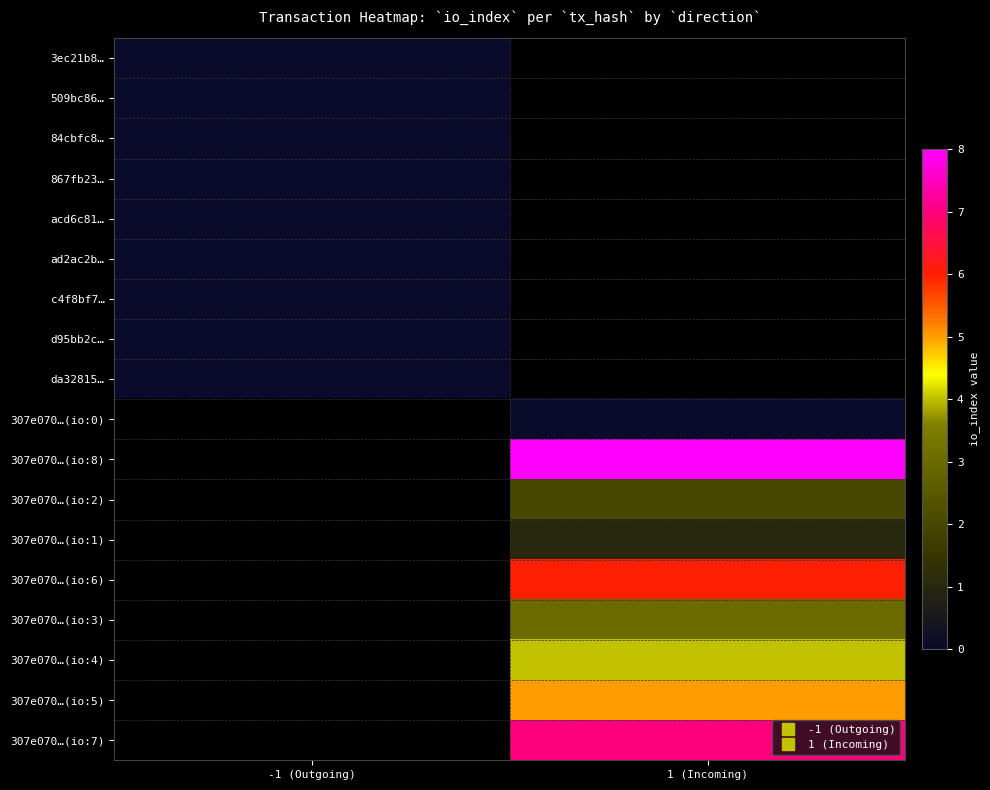

At how many categories does at least one series exceed 7?

1